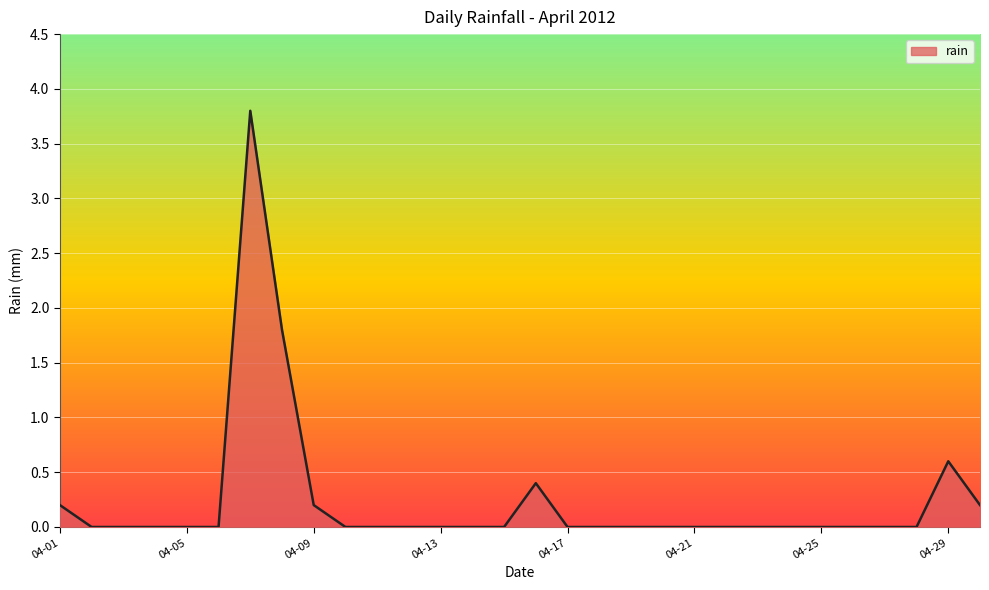

What is the greatest value displayed?

3.8